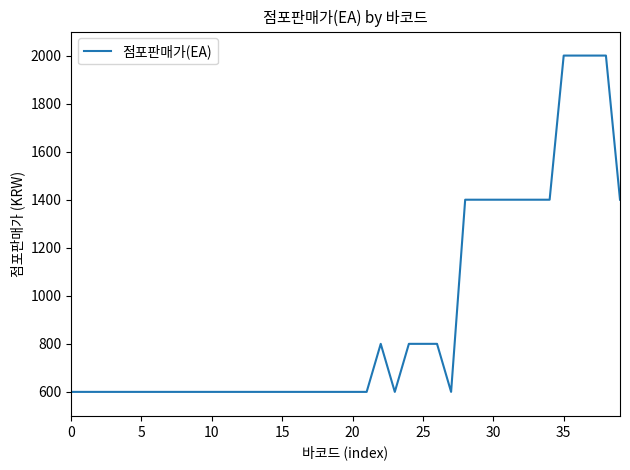

What is the difference between the maximum and minimum values?

1400